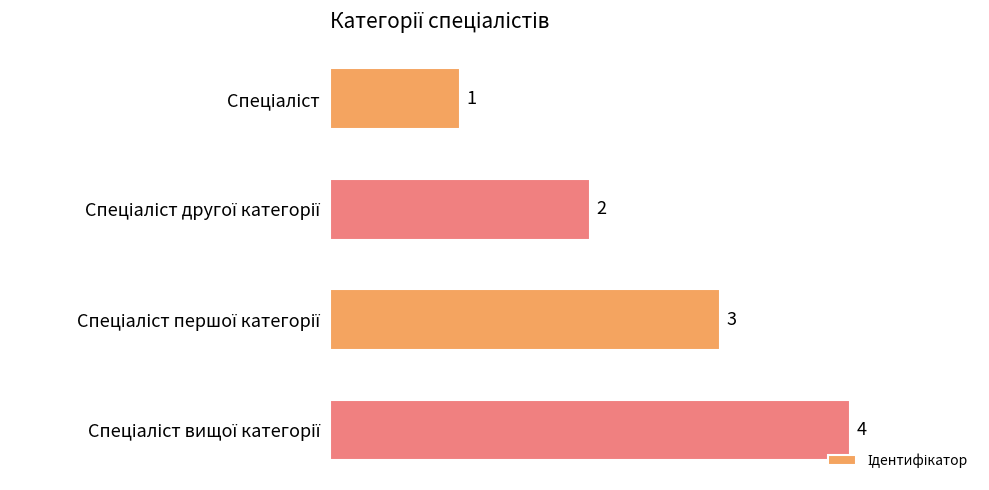

Count the values in the range 2 to 4.

3